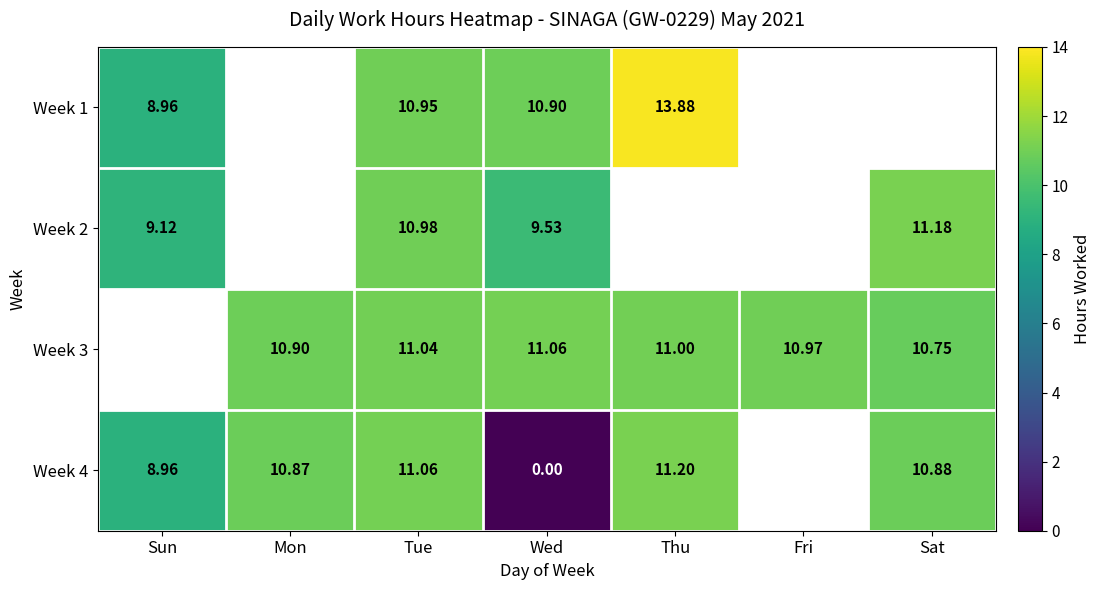

Is the value of Week 3 at Thu greater than the value of Week 4 at Sun?

Yes